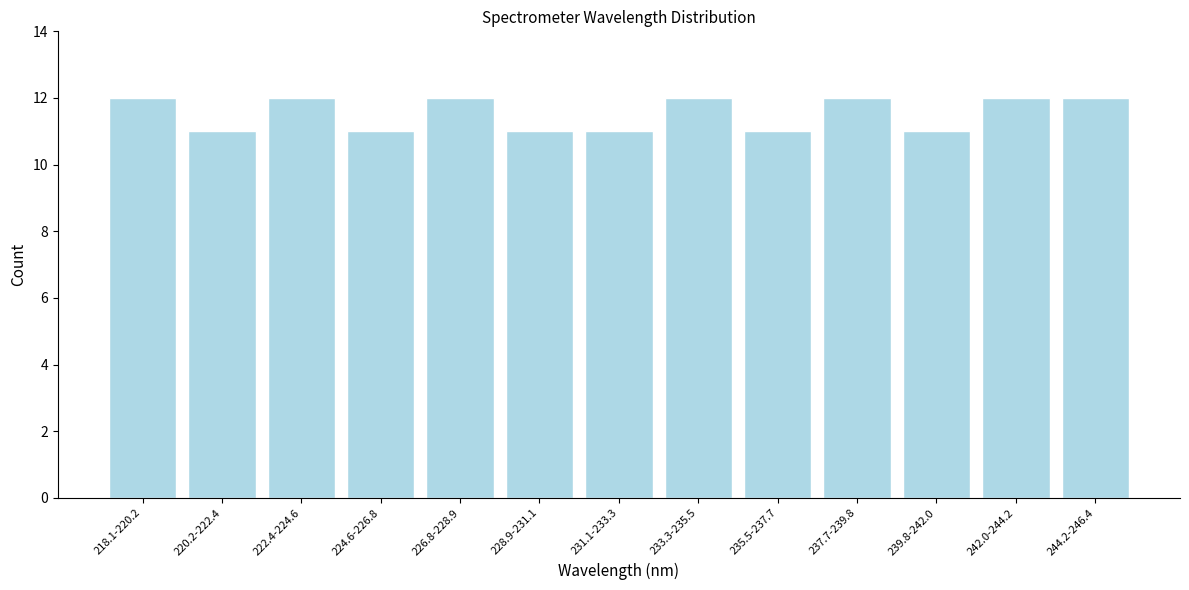

Reading left to right, what are all the values shown in this chart?

12	11	12	11	12	11	11	12	11	12	11	12	12